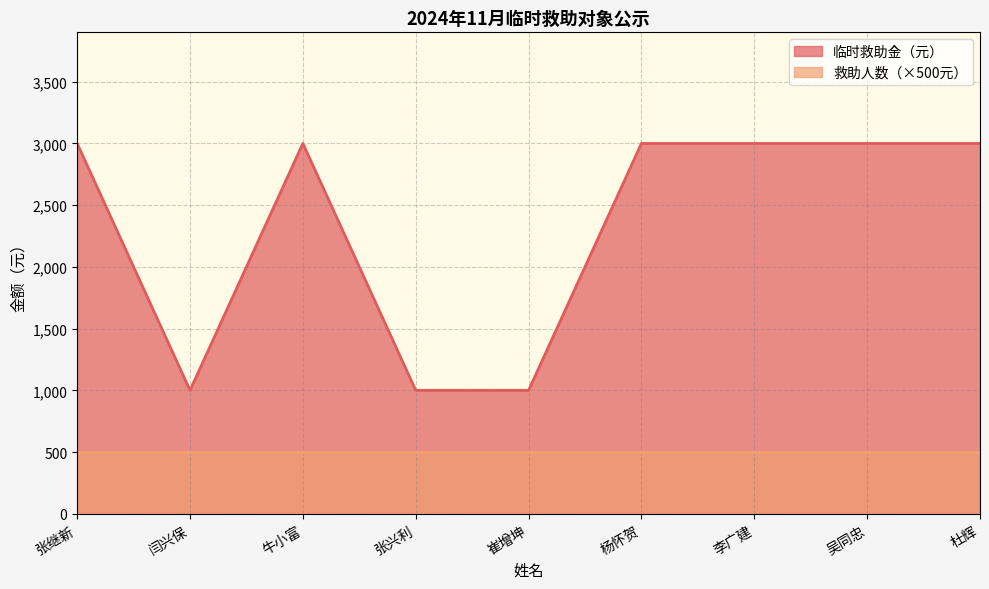

Rank the categories by value from highest to lowest.

张继新, 牛小富, 杨怀贺, 李广建, 吴同忠, 杜辉, 闫兴保, 张兴利, 崔增坤